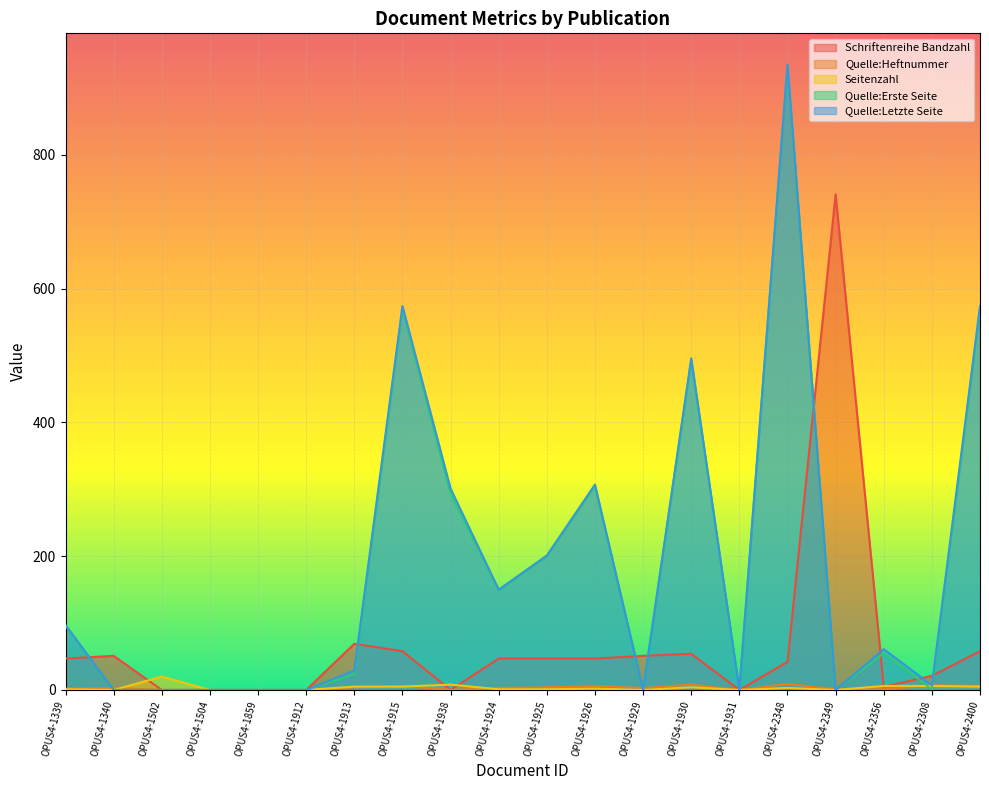

What is the difference between the second highest and second lowest values in the Seitenzahl series?

8